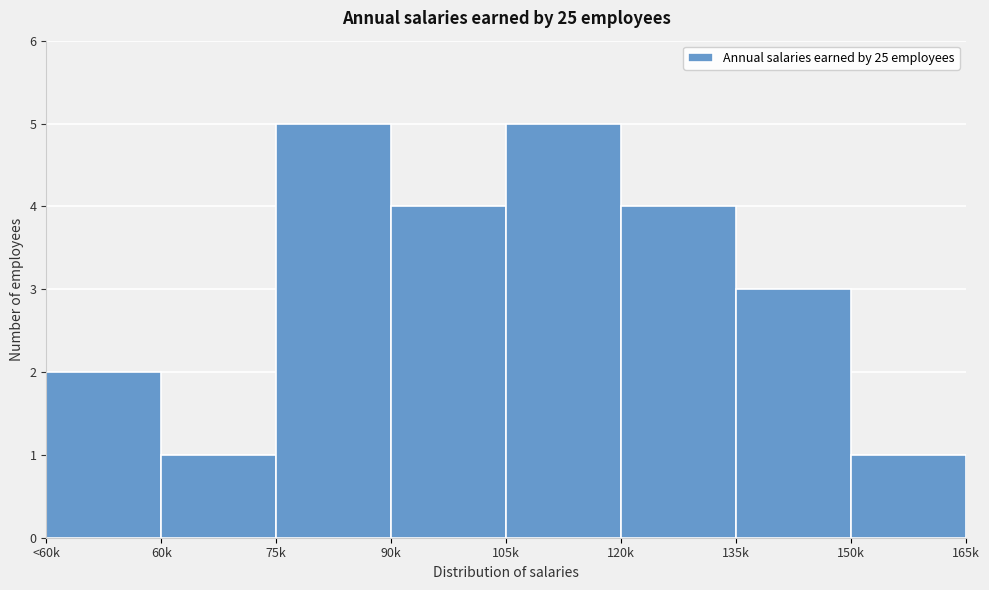

Reading left to right, extract all data points from this chart.

<60k=2	60k=1	75k=5	90k=4	105k=5	120k=4	135k=3	150k=1